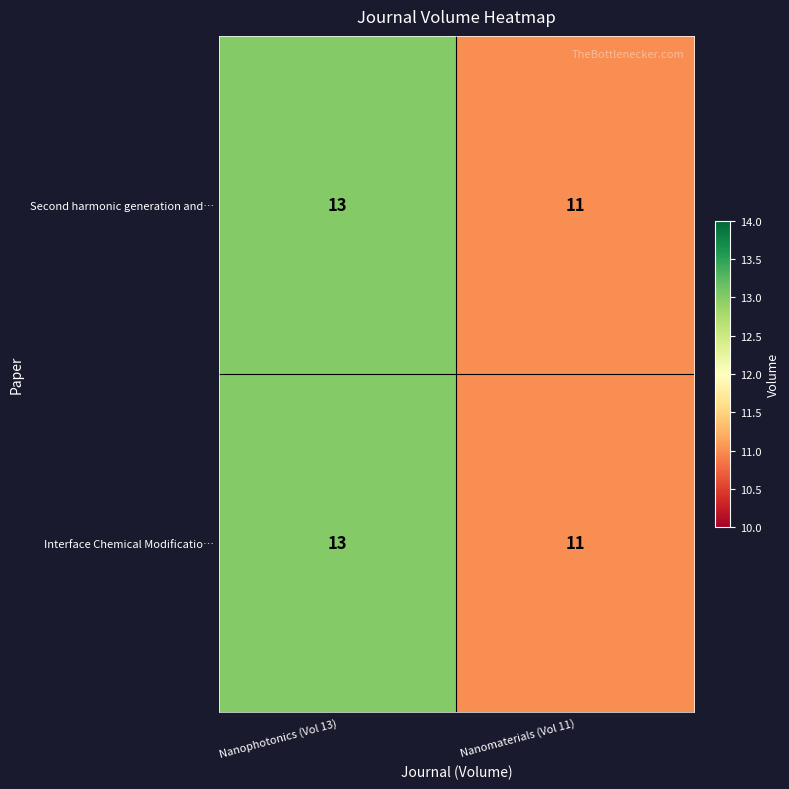

Rank the categories by Interface Chemical Modificatio… value from lowest to highest.

Nanomaterials (Vol 11), Nanophotonics (Vol 13)